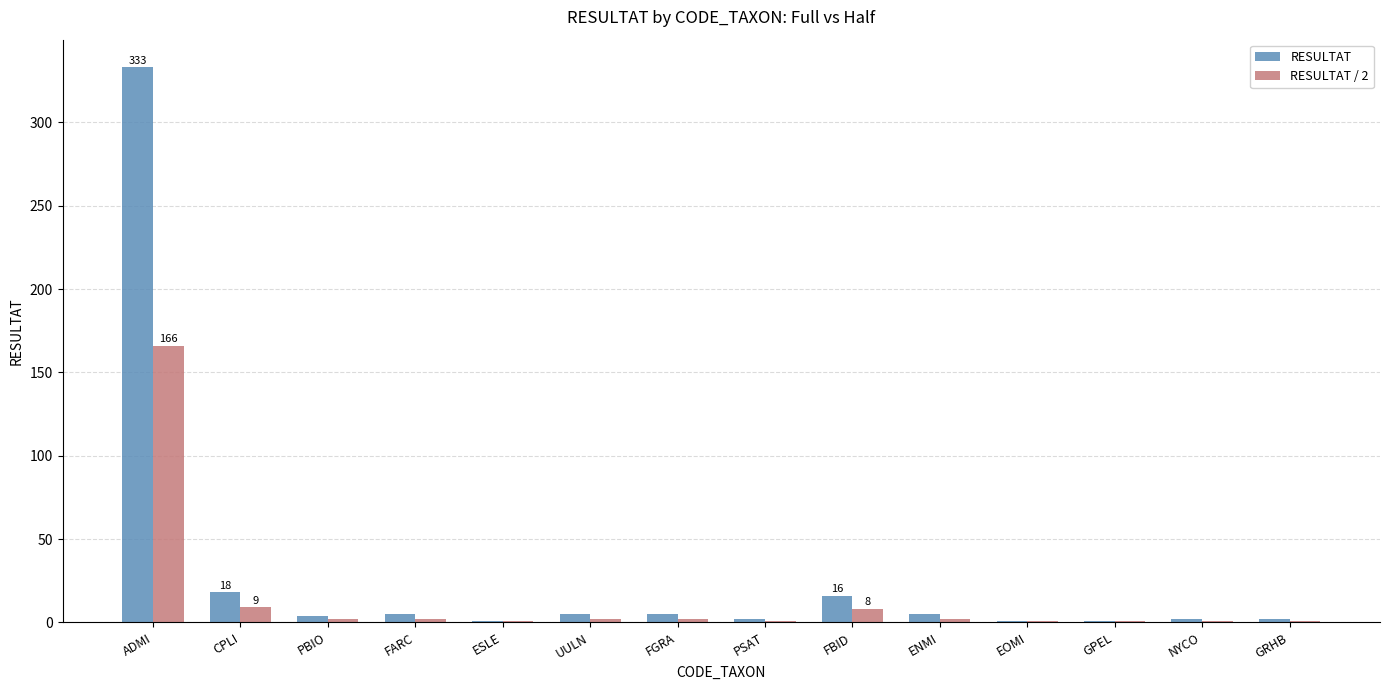

Which series has the largest total across all categories?

RESULTAT